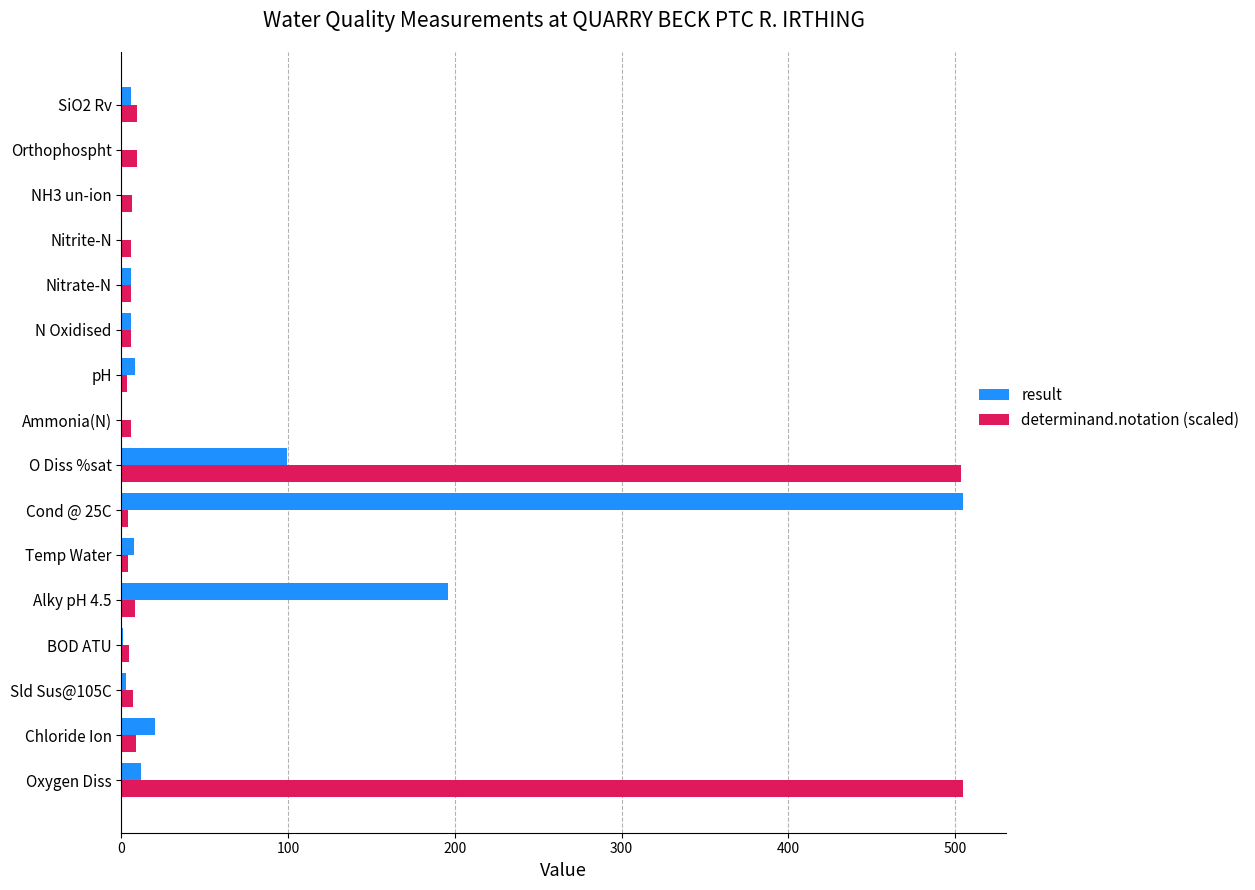

Which series changed the most between Oxygen Diss and BOD ATU?

determinand.notation (scaled)